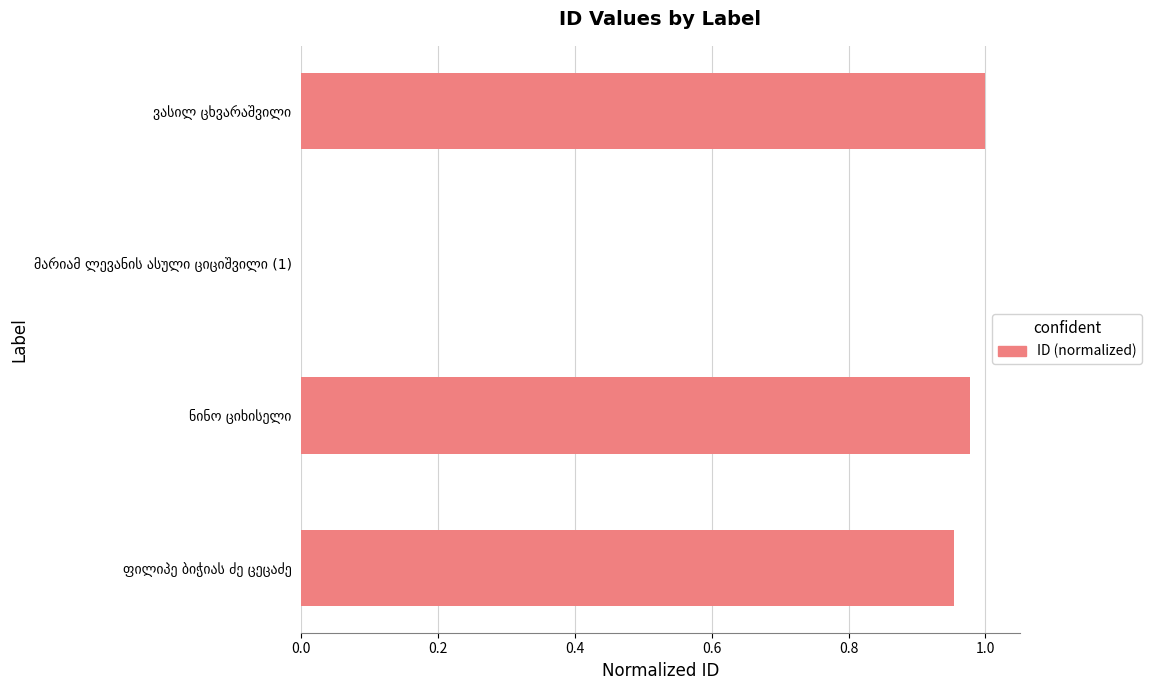

What is the sum of all values?

2.9